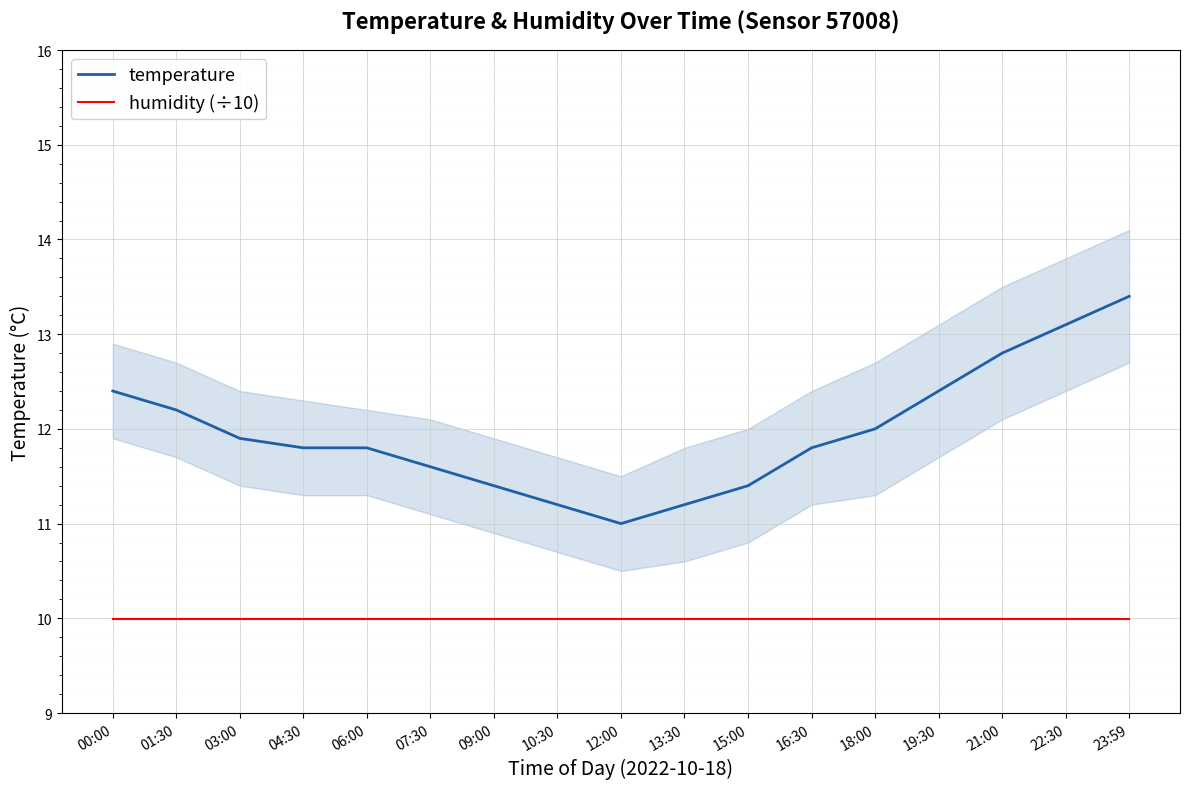

The temperature series shows 5.3 at 19:30. True or false?

False